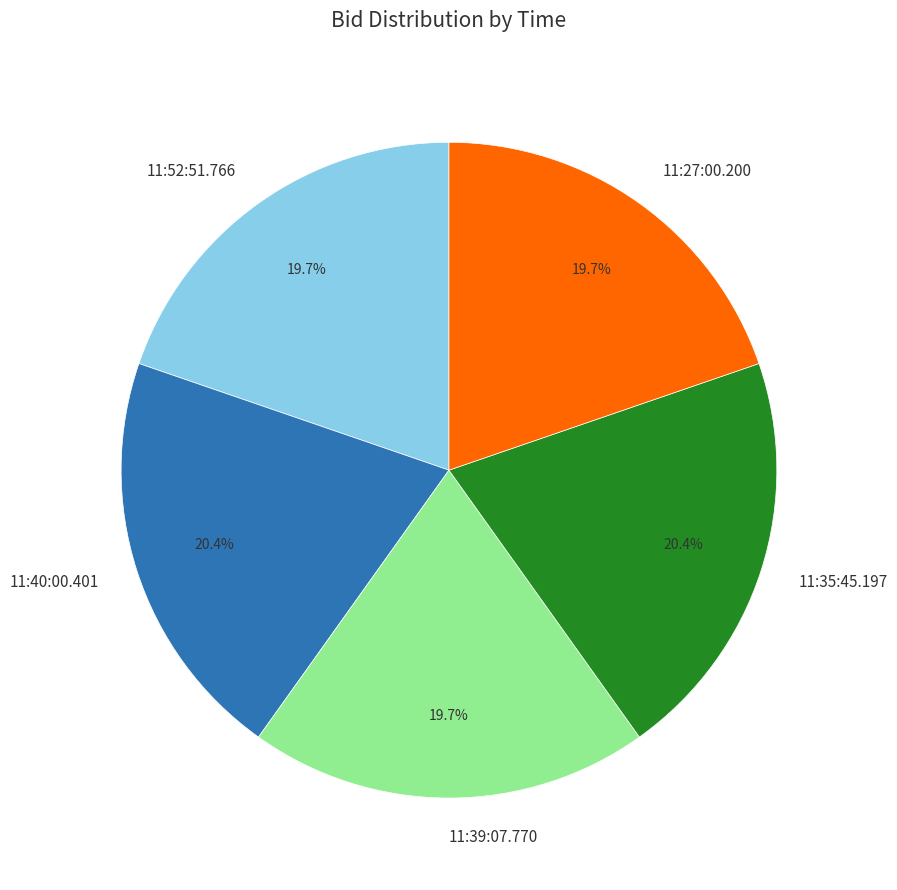

How many slices are in this pie chart?

5